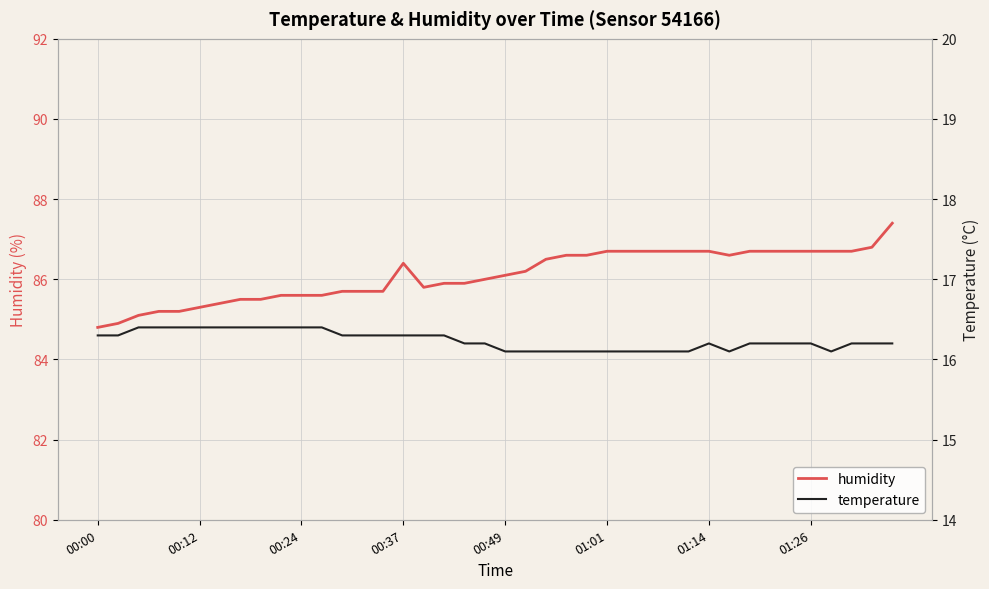

At which label does humidity reach its minimum?

00:00